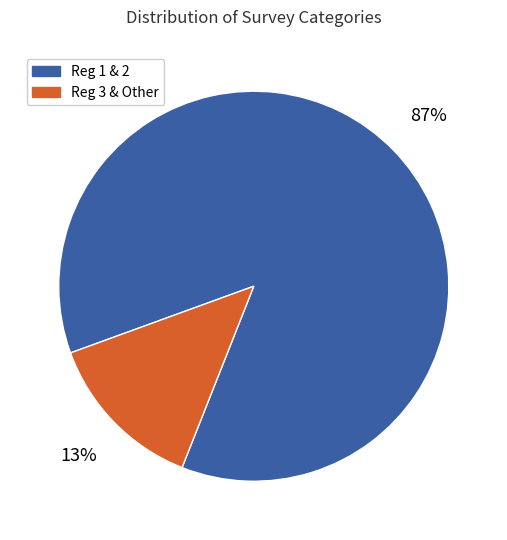

Is there any slice that represents more than half of the pie?

Yes